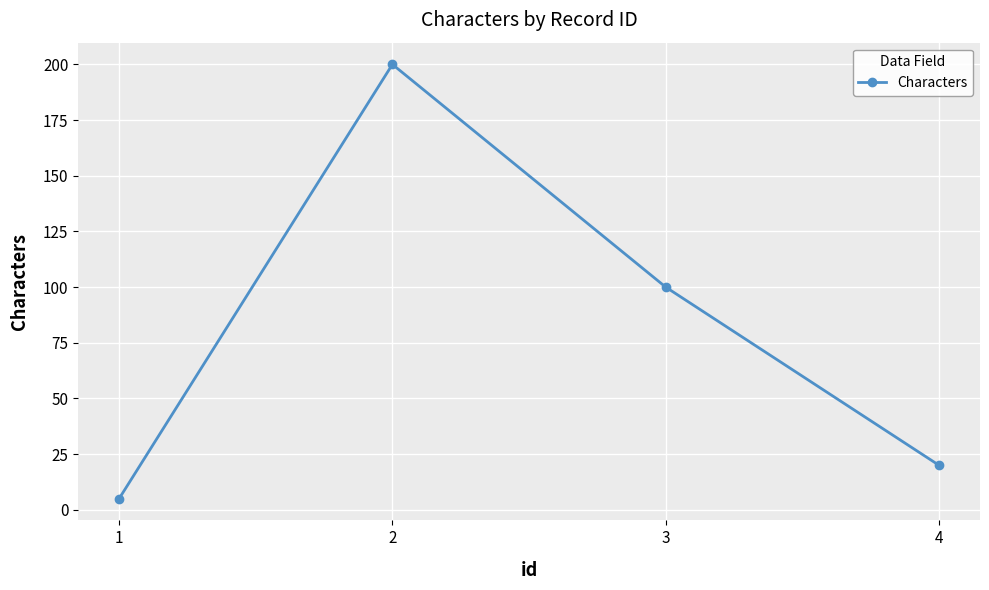

Approximately how many times larger is the value at 2 compared to 1?

40.0